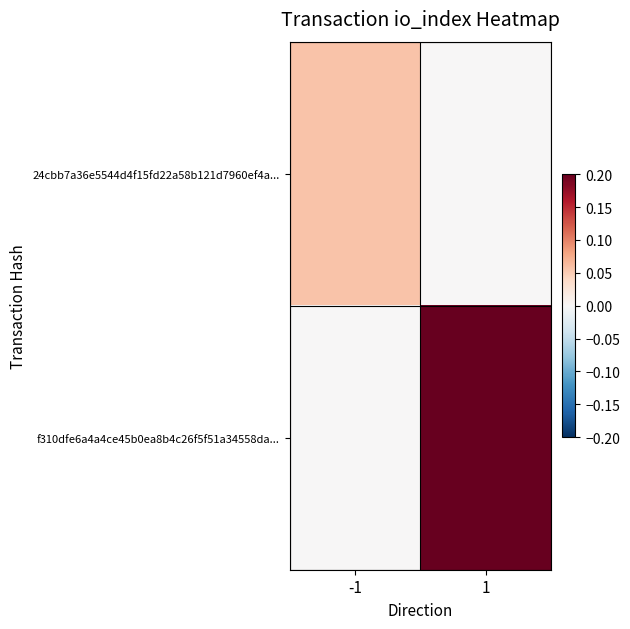

Reading left to right, extract all data points from this chart.

24cbb7a36e5544d4f15fd22a58b121d7960ef4a...: -1=0.1	1=0.0
f310dfe6a4a4ce45b0ea8b4c26f5f51a34558da...: -1=0.0	1=0.2